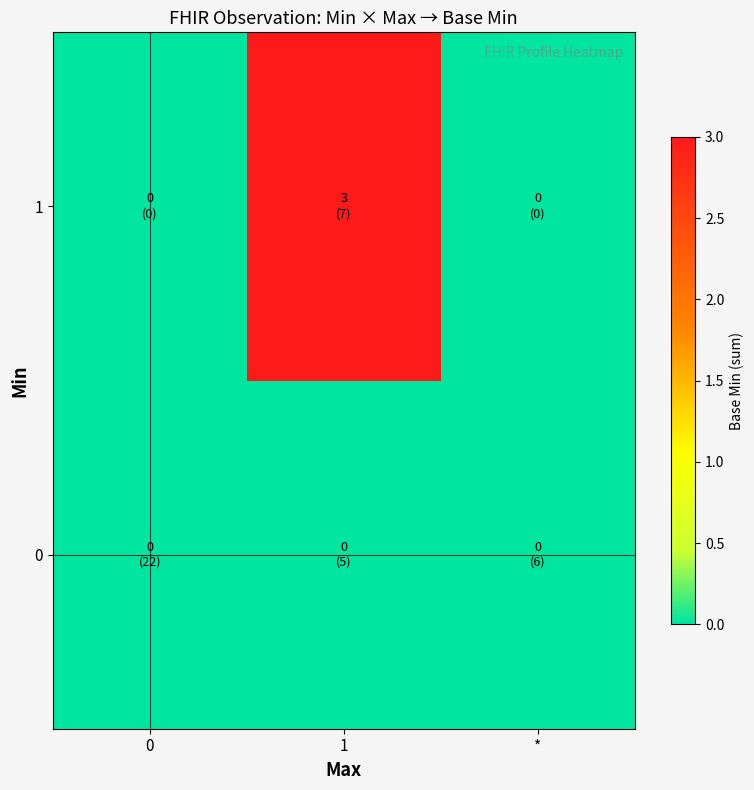

Which series has the largest range (max minus min)?

1